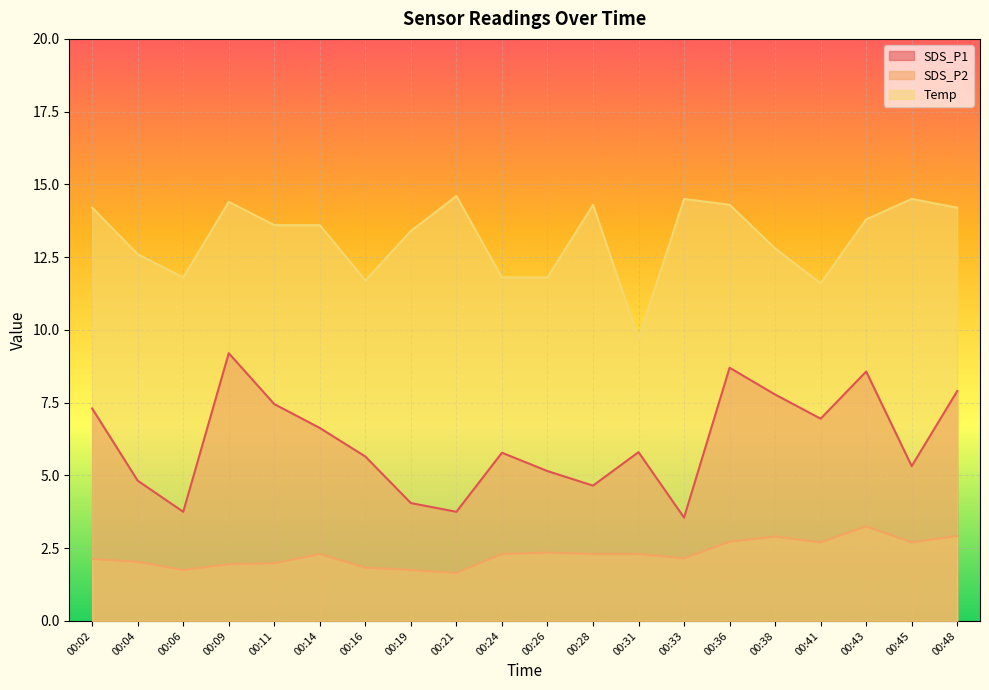

What are all the series names shown in the legend?

SDS_P1, SDS_P2, Temp